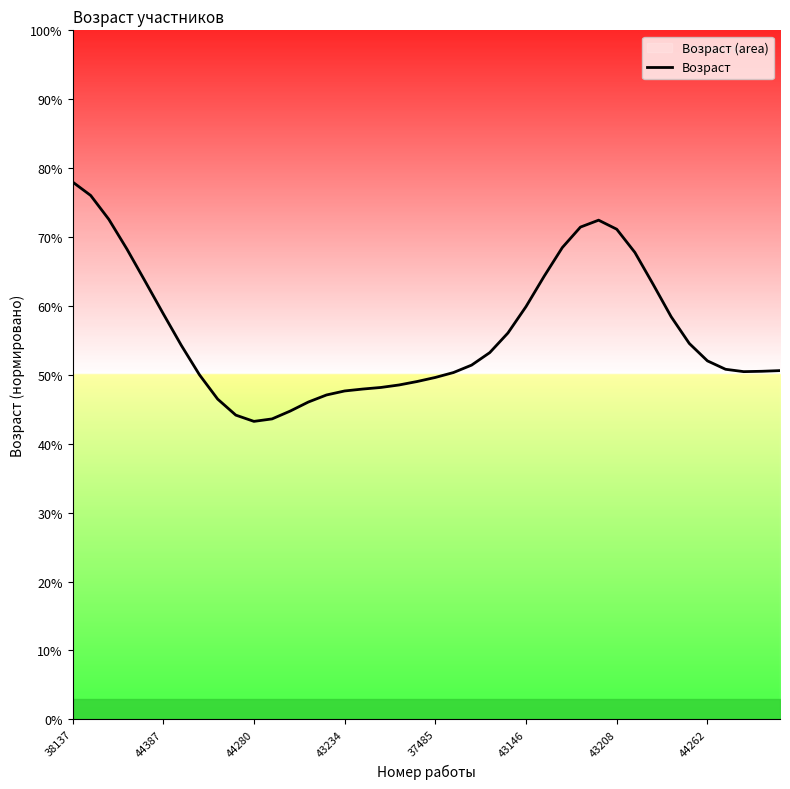

How many values exceed 52?

20